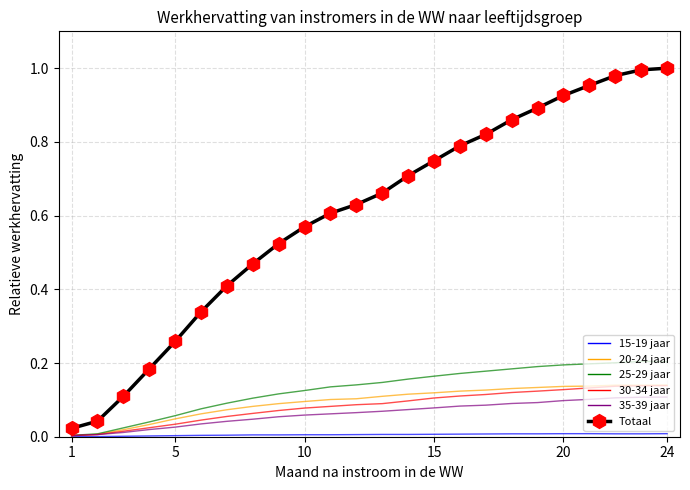

Rank the series by their maximum value, from highest to lowest.

Totaal, 25-29 jaar, 20-24 jaar, 30-34 jaar, 35-39 jaar, 15-19 jaar